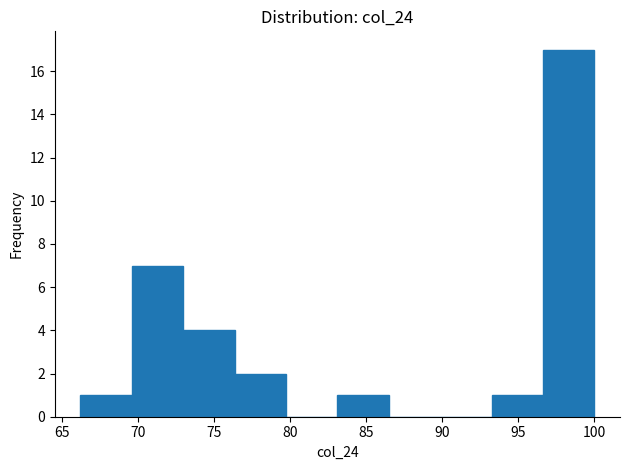

Reading left to right, list every bar in this chart as the range it spans on the x-axis followed by its height. Neither the bar edges nor the heights are printed on the chart, so give them approximately, as read against the axes.

66.0 to 69.5: 1
69.5 to 73.0: 7
73.0 to 76.5: 4
76.5 to 79.5: 2
79.5 to 83.0: 0
83.0 to 86.5: 1
86.5 to 90.0: 0
90.0 to 93.0: 0
93.0 to 96.5: 1
96.5 to 100.0: 17